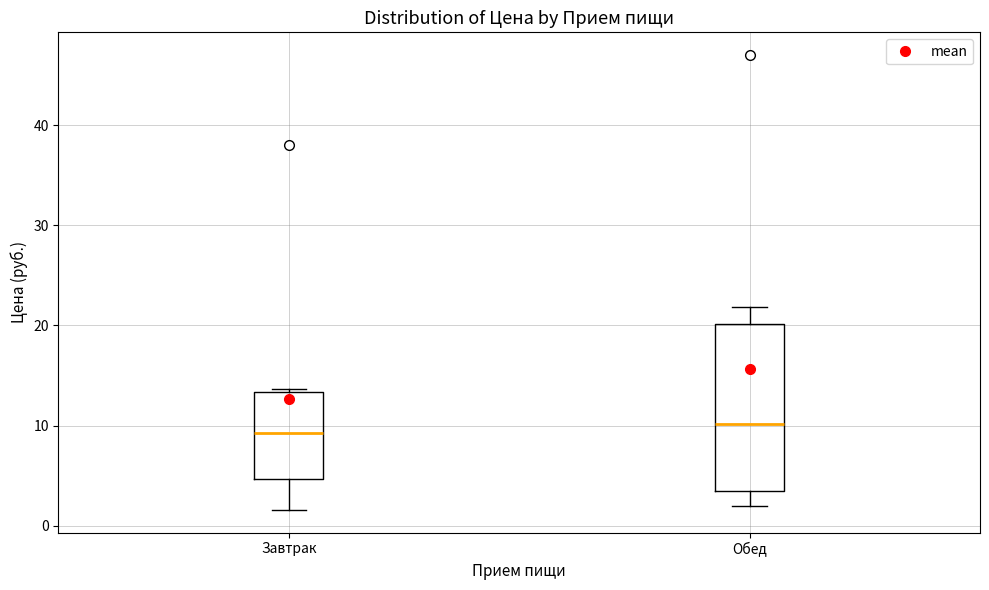

Where is the upper edge of the box for Завтрак on the y-axis? The values are not printed on the chart, so give them approximately, as read against the axis.

13